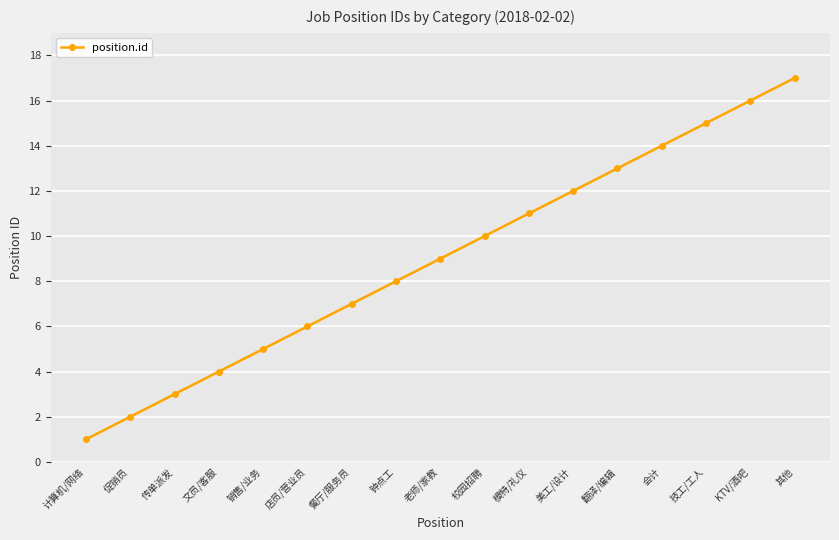

Between 技工/工人 and 销售/业务, which is larger?

技工/工人